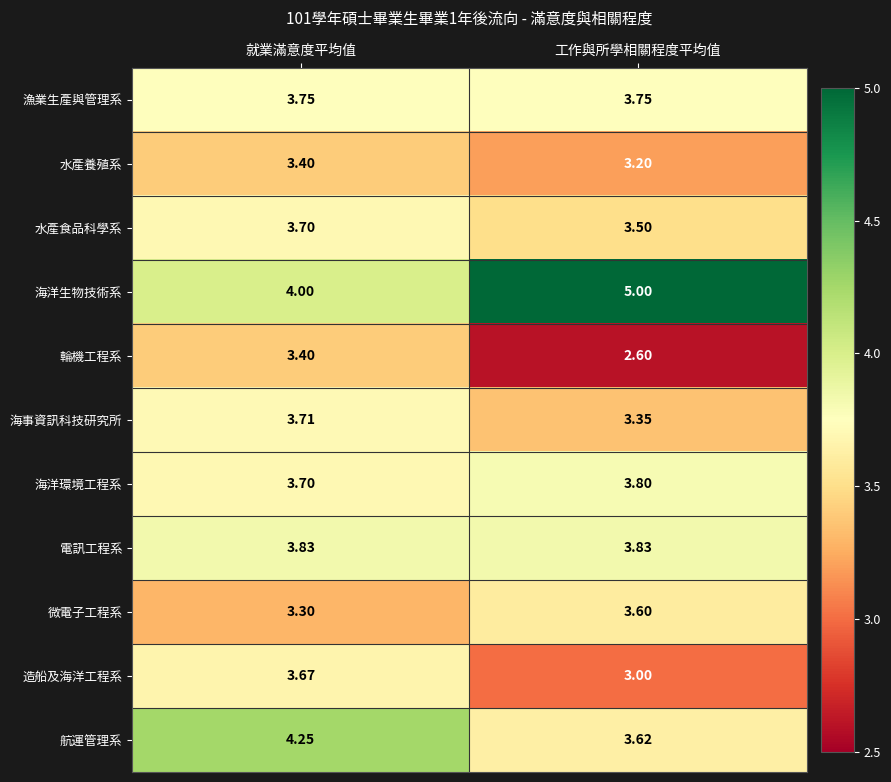

Which label corresponds to the smallest value in the chart?

工作與所學相關程度平均值